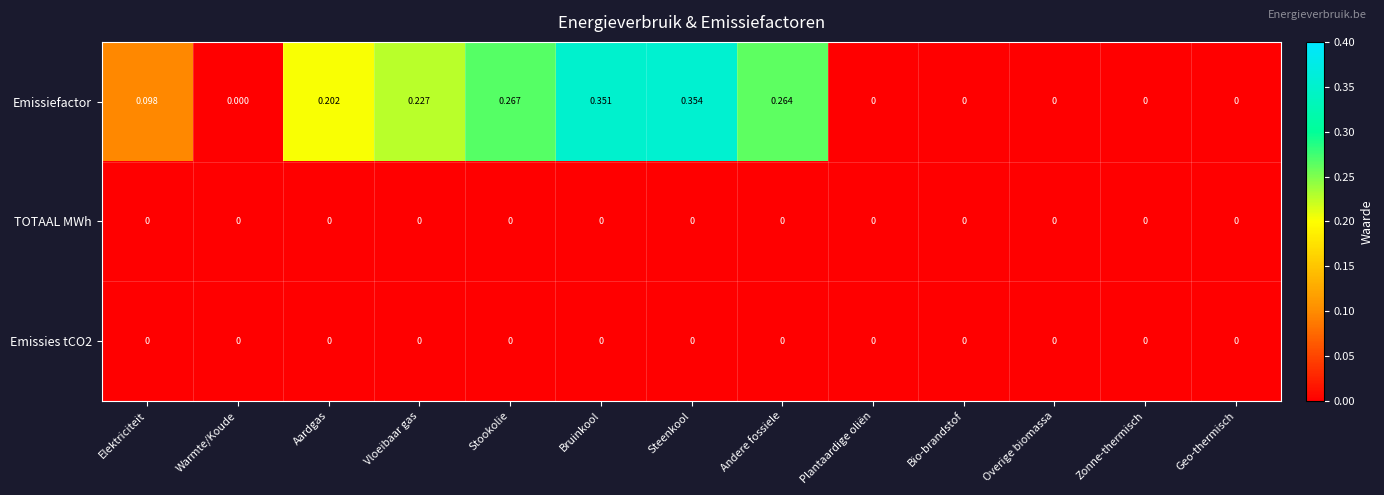

Which series has the widest spread of values?

Emissiefactor